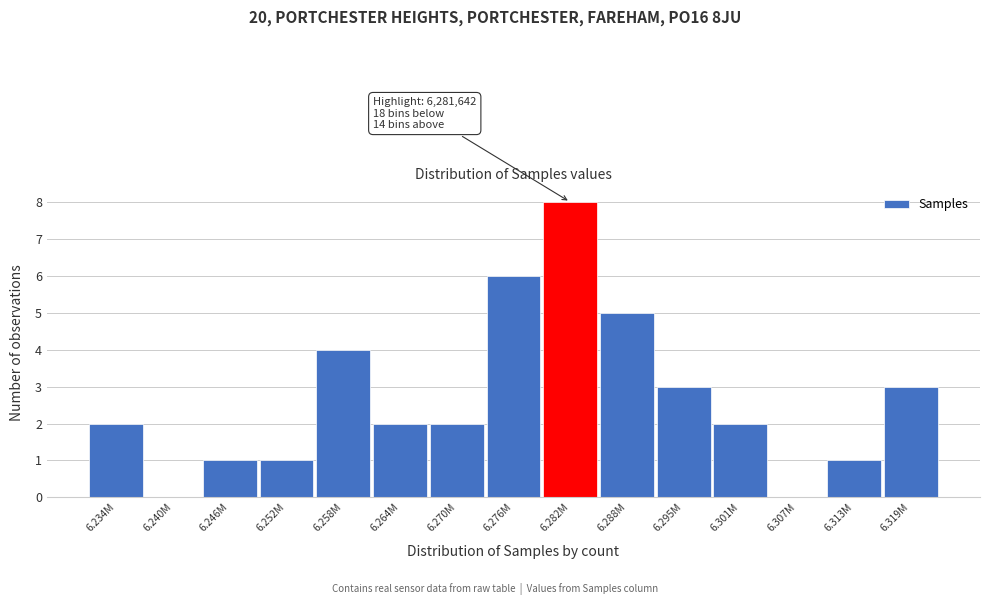

Reading left to right, list all the values displayed in this chart.

6.234M=2	6.240M=0	6.246M=1	6.252M=1	6.258M=4	6.264M=2	6.270M=2	6.276M=6	6.282M=8	6.288M=5	6.295M=3	6.301M=2	6.307M=0	6.313M=1	6.319M=3